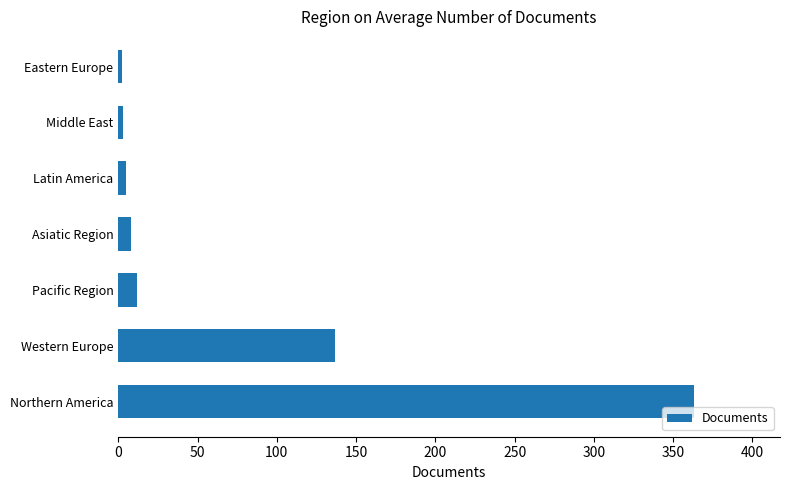

What is the difference between the values at Pacific Region and Northern America?

351